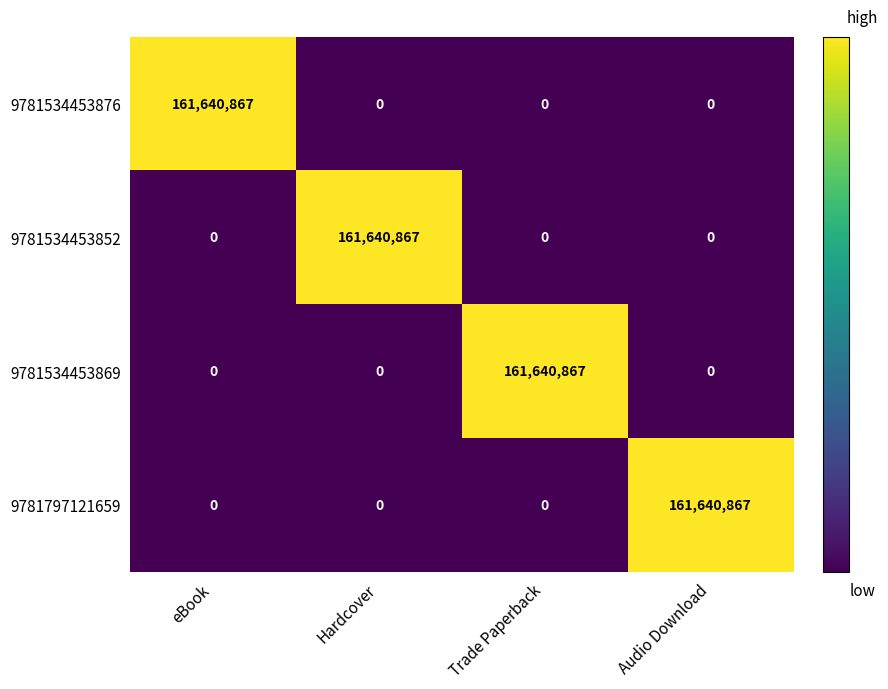

The value of 9781534453876 at Trade Paperback is 107669162. True or false?

False